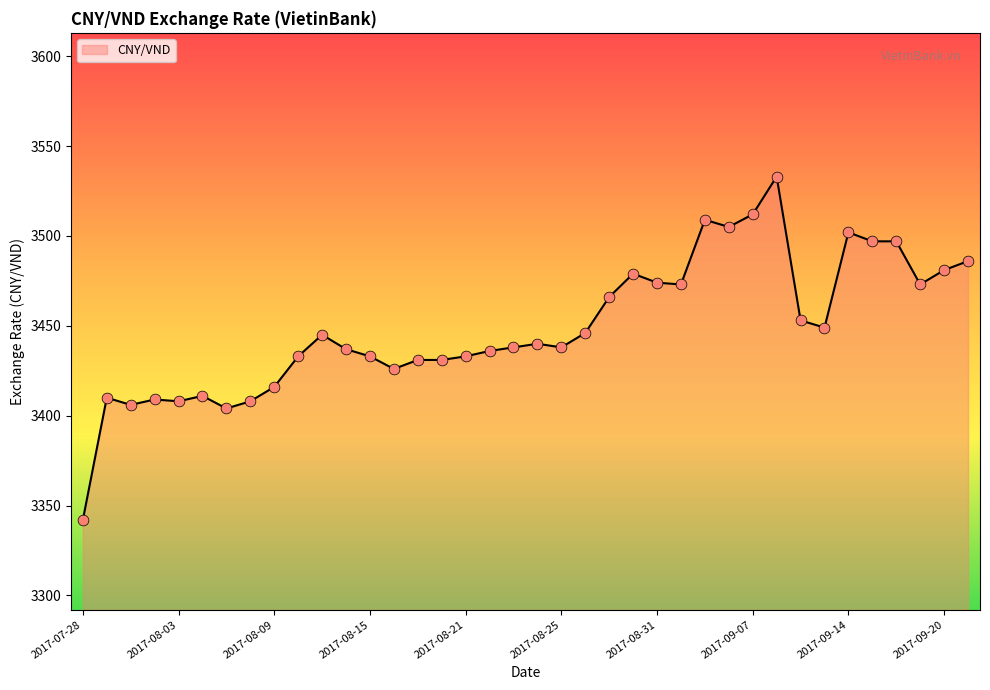

What is the greatest value displayed?

3533